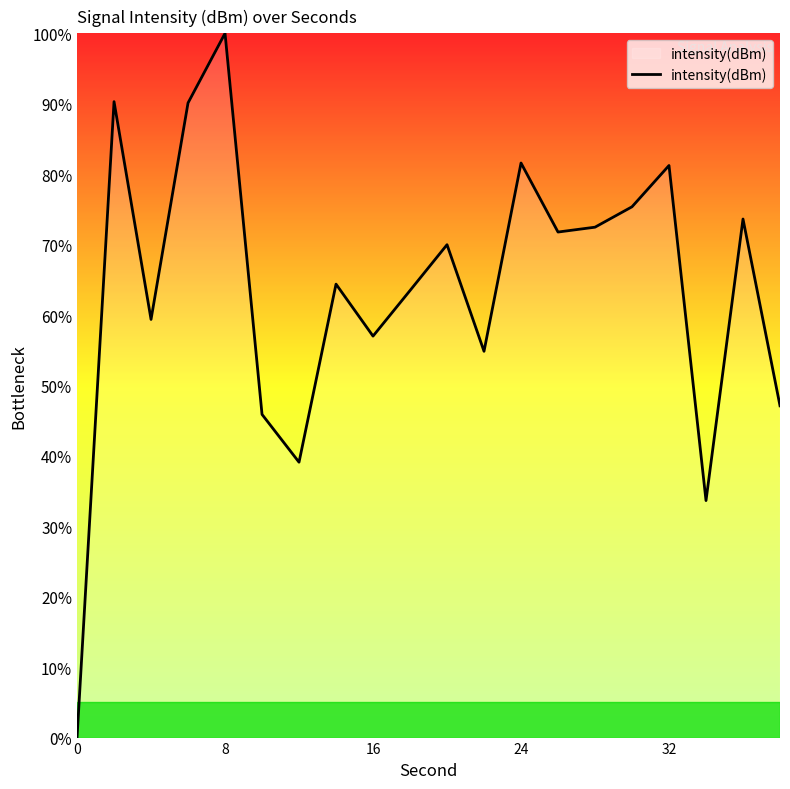

What is the maximum value shown in the chart?

100.0